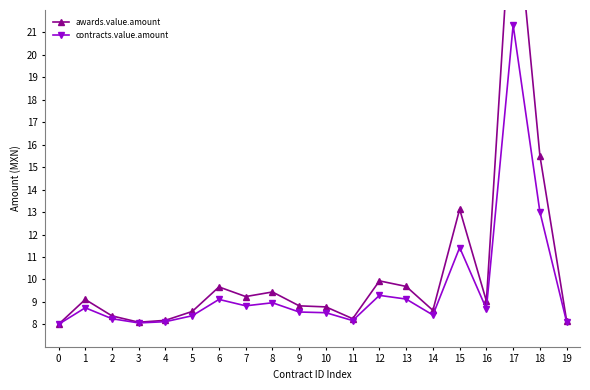

Reading left to right, what are all the values shown in this chart?

awards.value.amount: 0=8.0	1=9.1	2=8.4	3=8.1	4=8.2	5=8.6	6=9.7	7=9.2	8=9.4	9=8.8	10=8.8	11=8.3	12=9.9	13=9.7	14=8.6	15=13.1	16=9.0	17=28.0	18=15.5	19=8.2
contracts.value.amount: 0=8.0	1=8.7	2=8.3	3=8.1	4=8.1	5=8.4	6=9.1	7=8.8	8=9.0	9=8.5	10=8.5	11=8.2	12=9.3	13=9.1	14=8.4	15=11.4	16=8.7	17=21.3	18=13.0	19=8.1